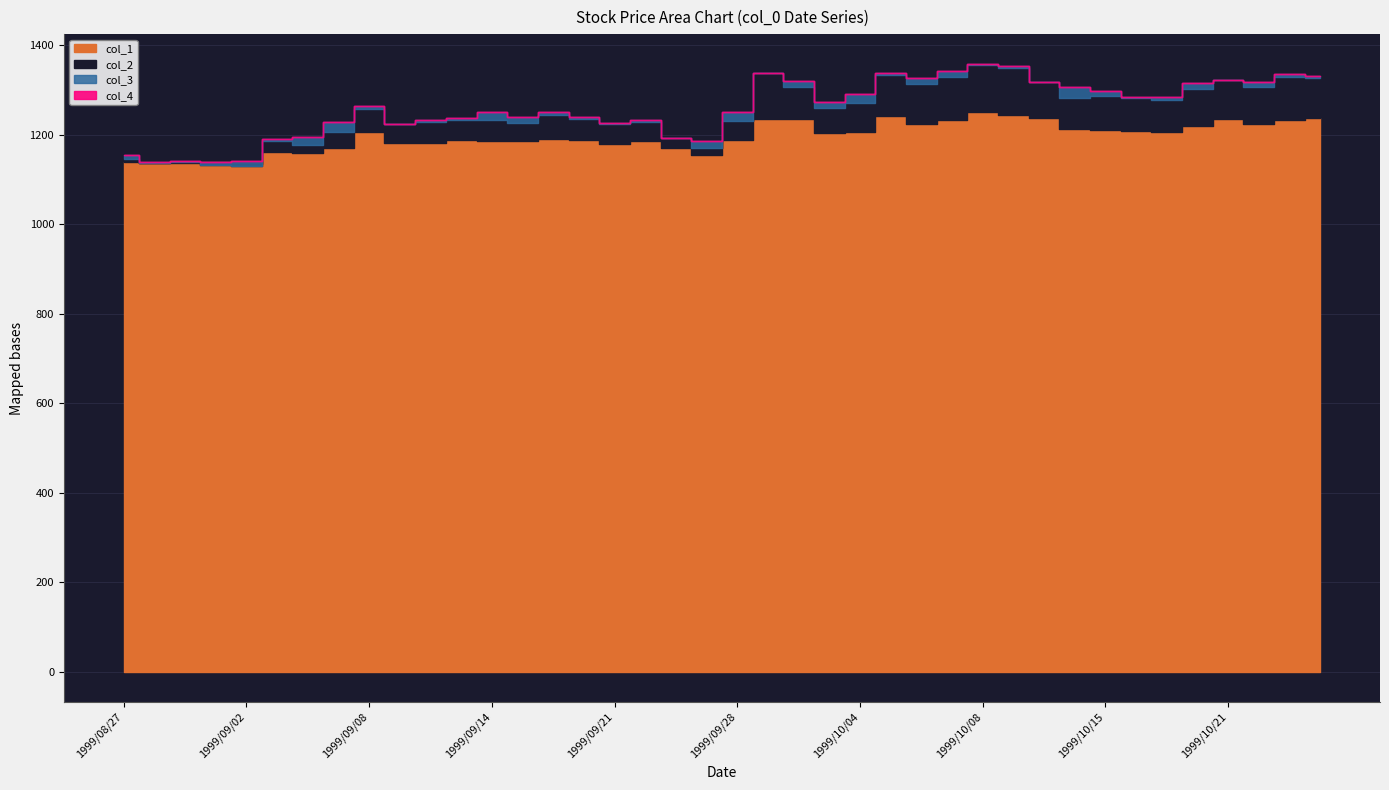

What is the label of the 30th point from the right?

1999/09/10